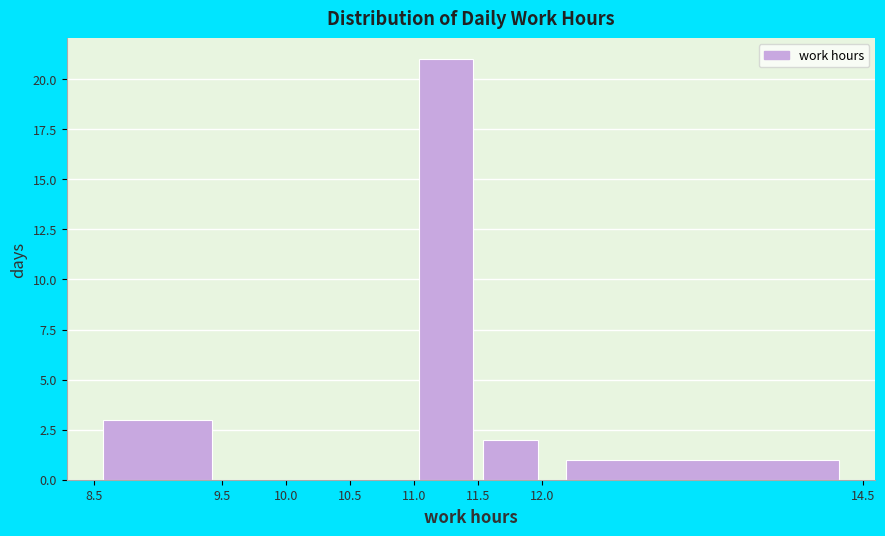

How tall is the bar that spans 11.5 to 12.0 on the x-axis? The values are not printed on the chart, so give them approximately, as read against the axis.

2